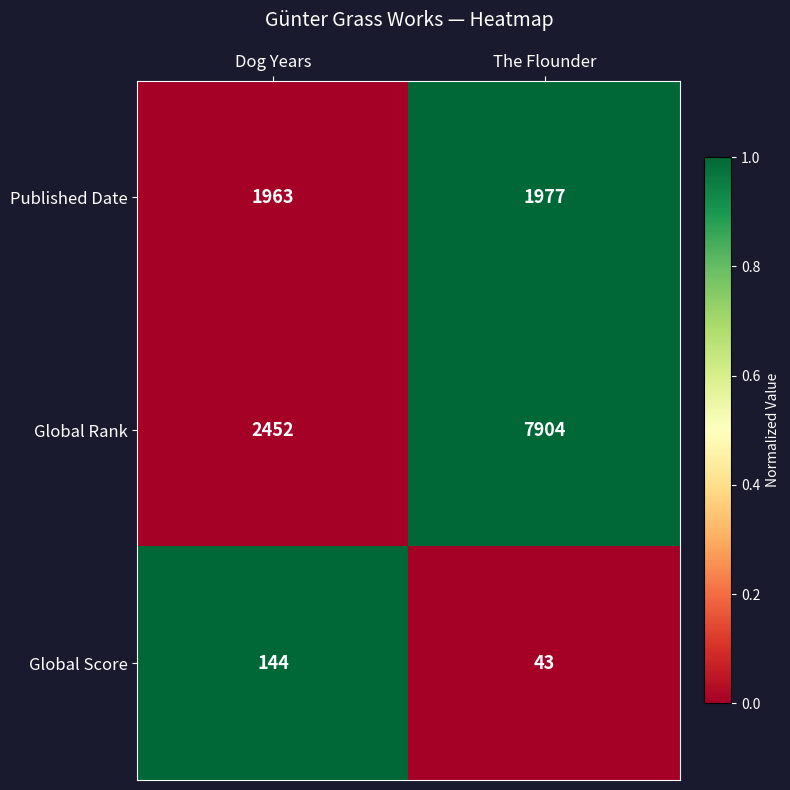

How many data points does each series have?

2